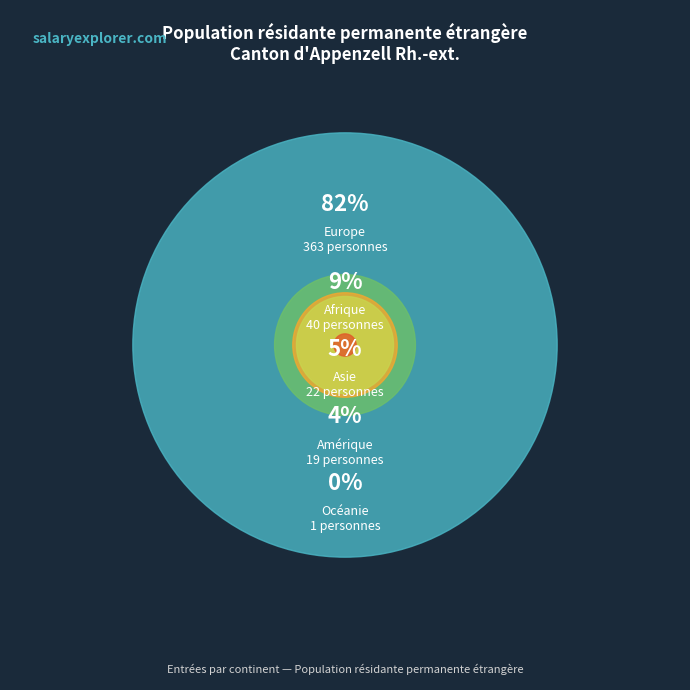

To the nearest percent, what is the difference between the Afrique and Océanie slice percentages?

9%